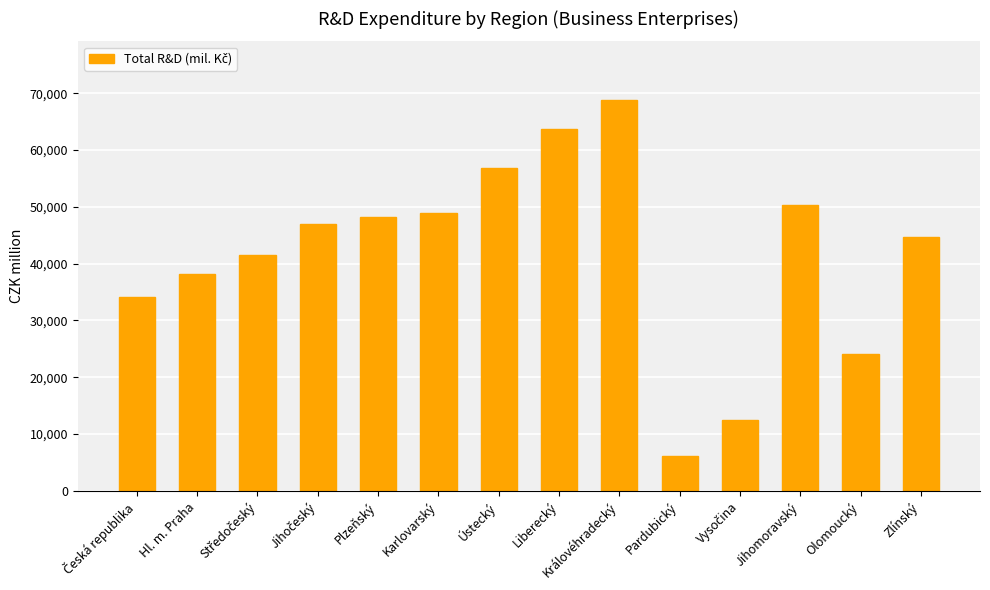

What is the sum of all values?

584885.4